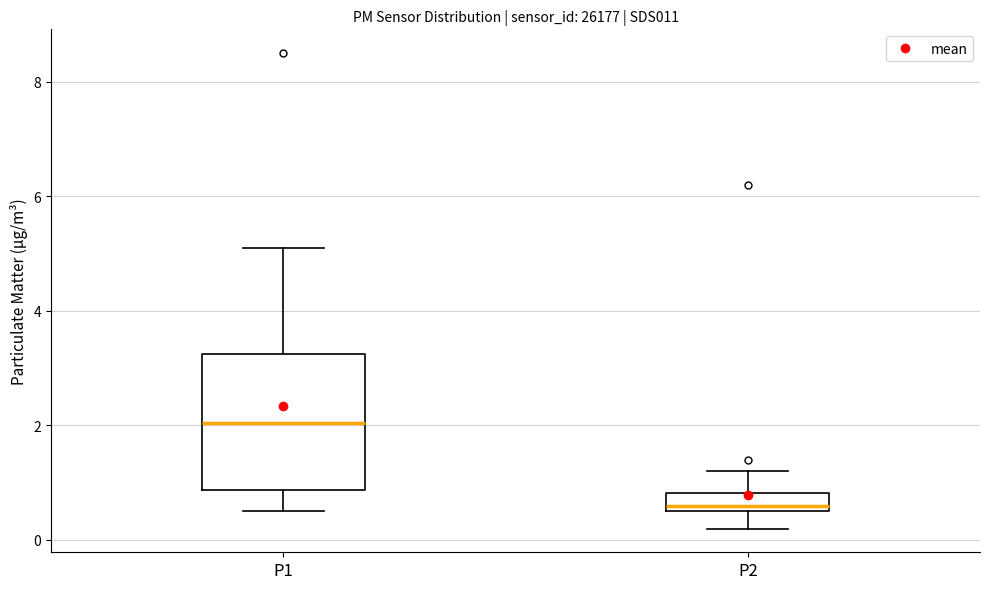

Which box is the tallest, from its lower edge to its upper edge?

P1